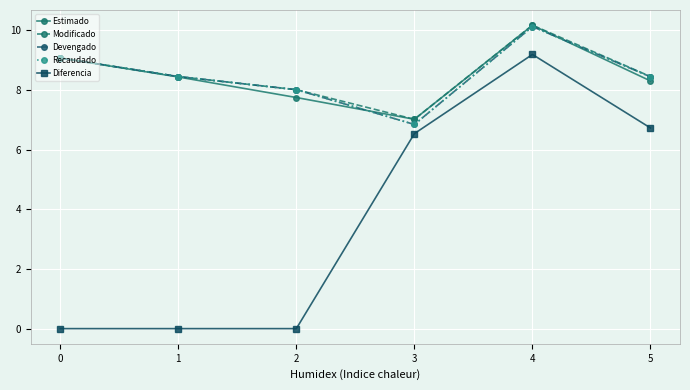

Which series changed the most between 3 and 4?

Devengado